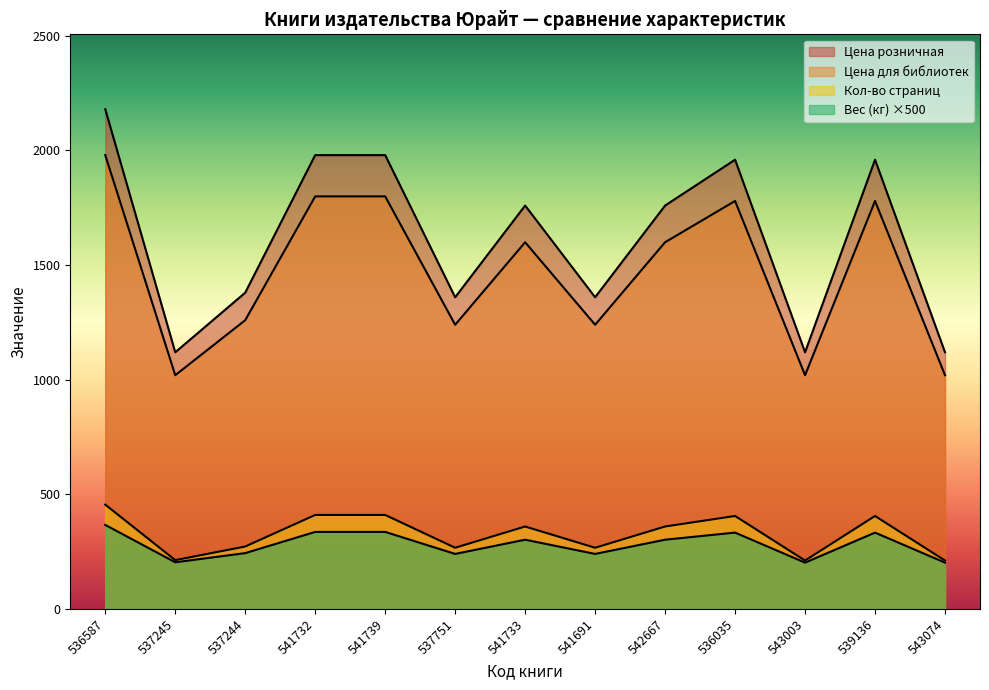

True or false: Кол-во страниц and Цена розничная cross at least once.

False